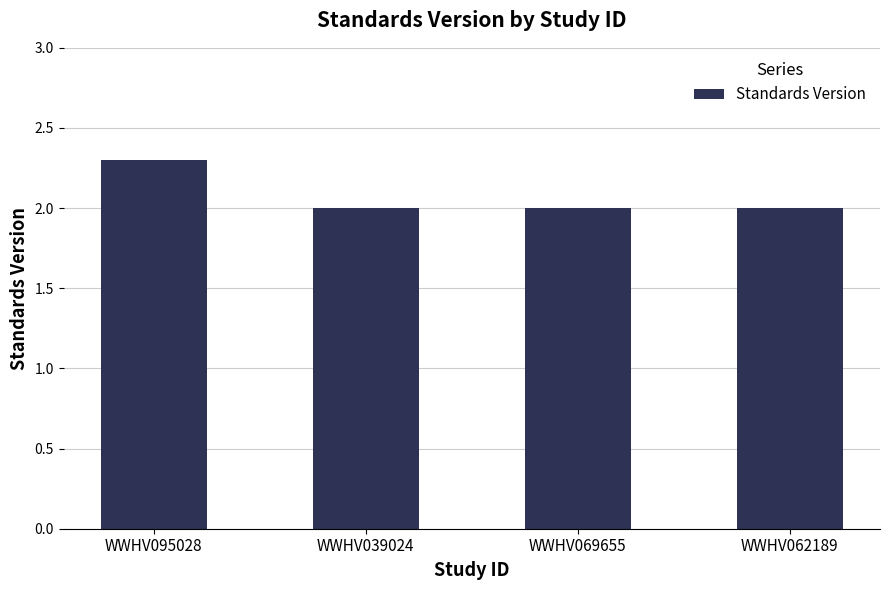

What is the sum of all values?

8.3